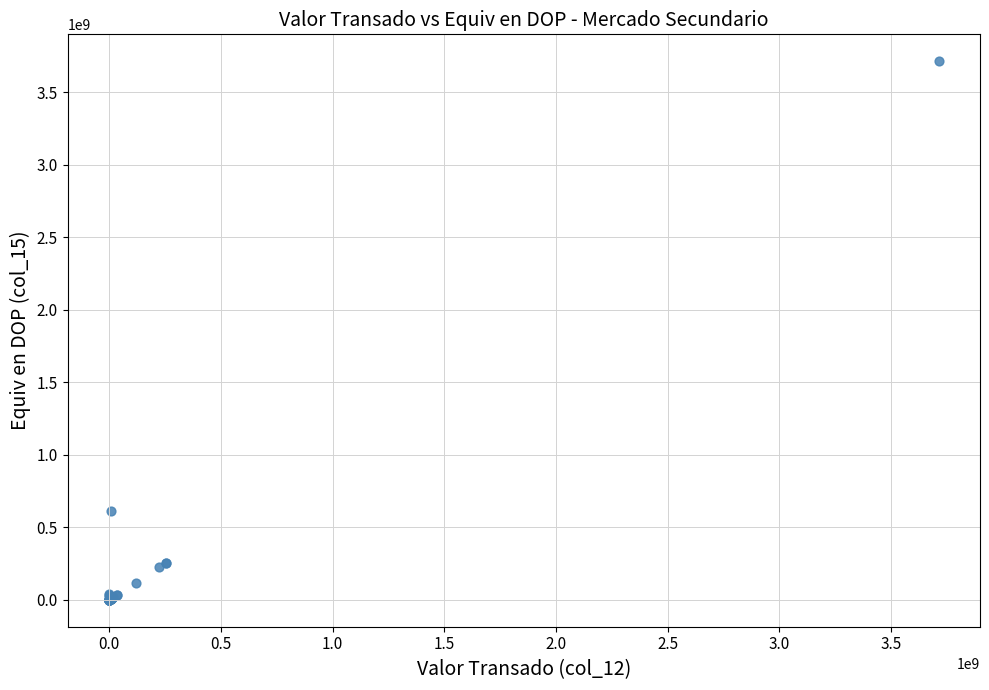

What Y value in the scatter plot is closest to 1855963835?

612207397.4